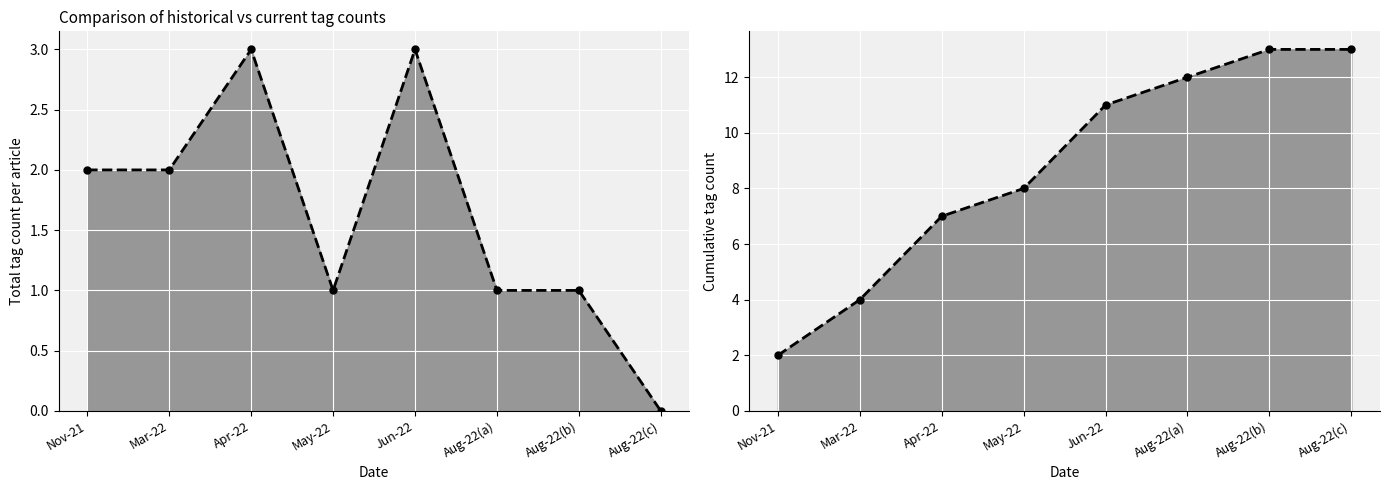

Reading left to right, extract all data points from this chart.

Tag counts trend: Nov-21=2	Mar-22=2	Apr-22=3	May-22=1	Jun-22=3	Aug-22(a)=1	Aug-22(b)=1	Aug-22(c)=0
Cumulative trend: Nov-21=2	Mar-22=4	Apr-22=7	May-22=8	Jun-22=11	Aug-22(a)=12	Aug-22(b)=13	Aug-22(c)=13